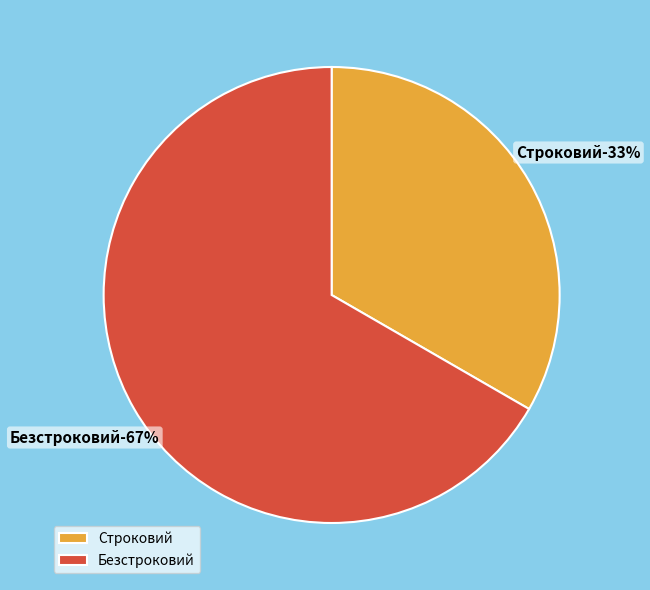

Which category accounts for the majority?

Безстроковий